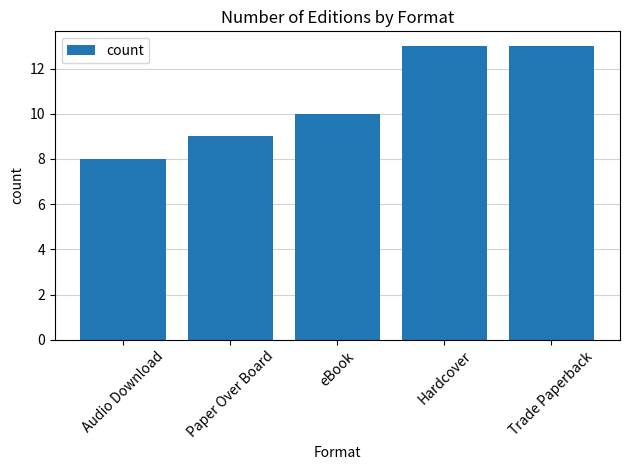

The chart shows a value of 7 at Trade Paperback. True or false?

False